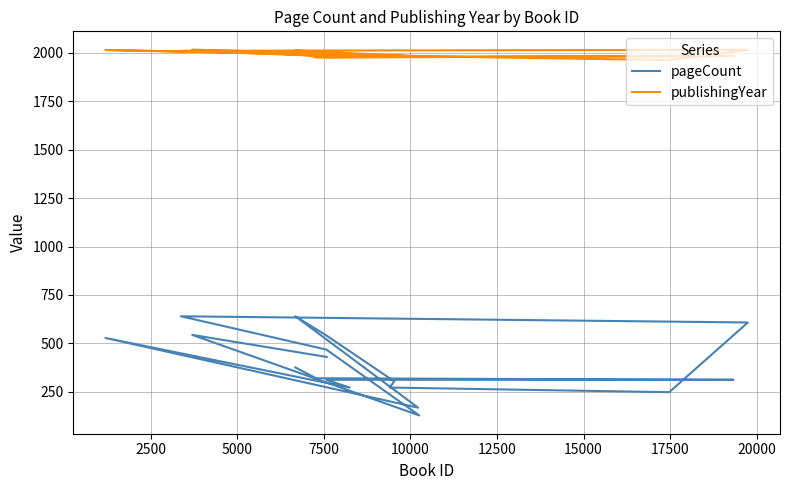

Is the value of pageCount at 13 greater than the value of publishingYear at 17500?

No